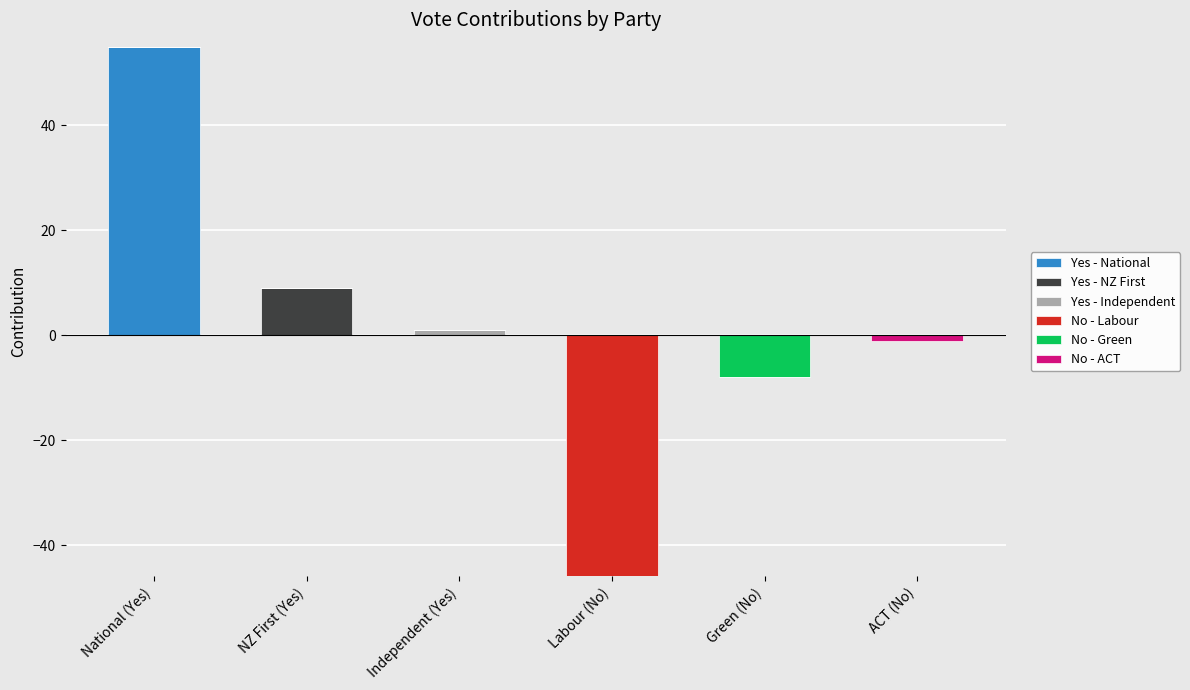

What is the total value across all series at National (Yes)?

55